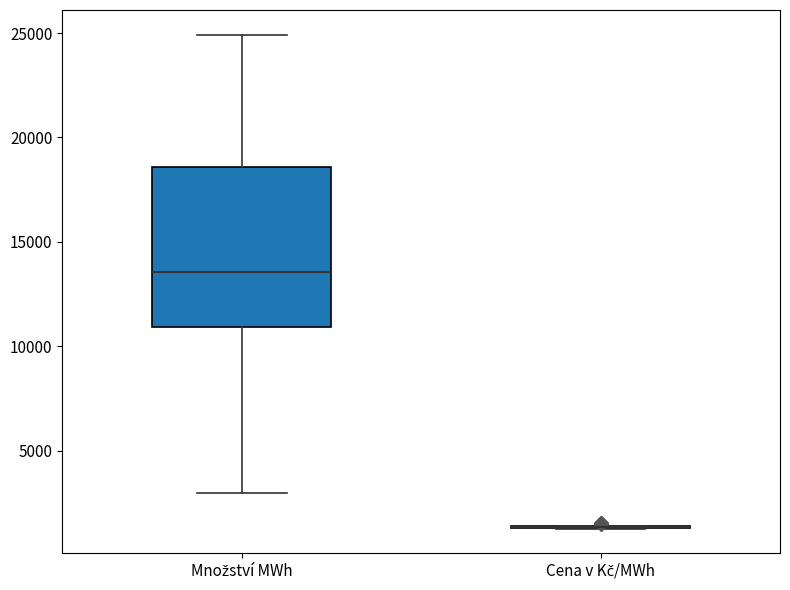

Comparing the boxes themselves (not the whiskers), which one is the tallest?

Množství MWh